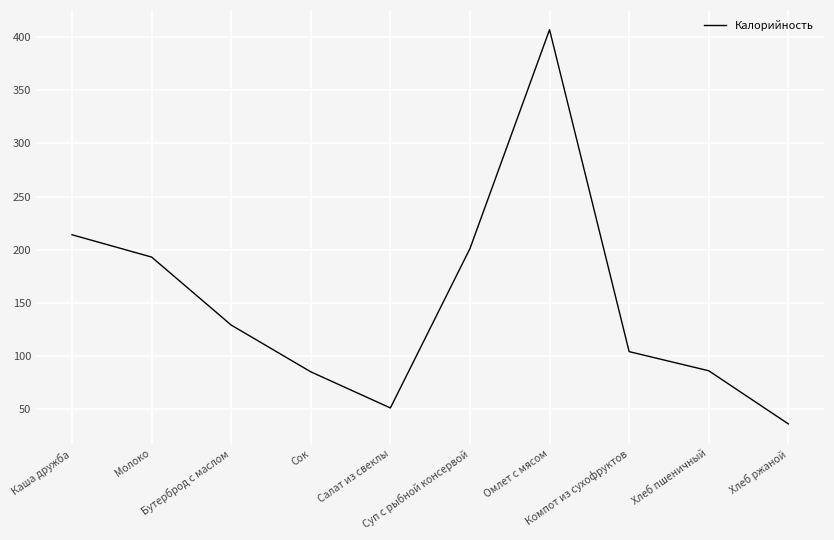

Does the chart display data point markers on the line(s)?

No